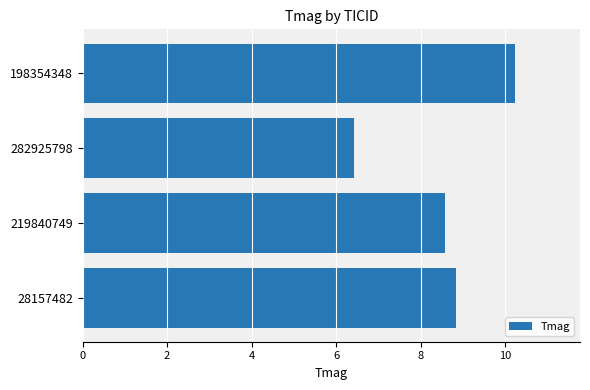

Rank the categories by value from lowest to highest.

282925798, 219840749, 28157482, 198354348